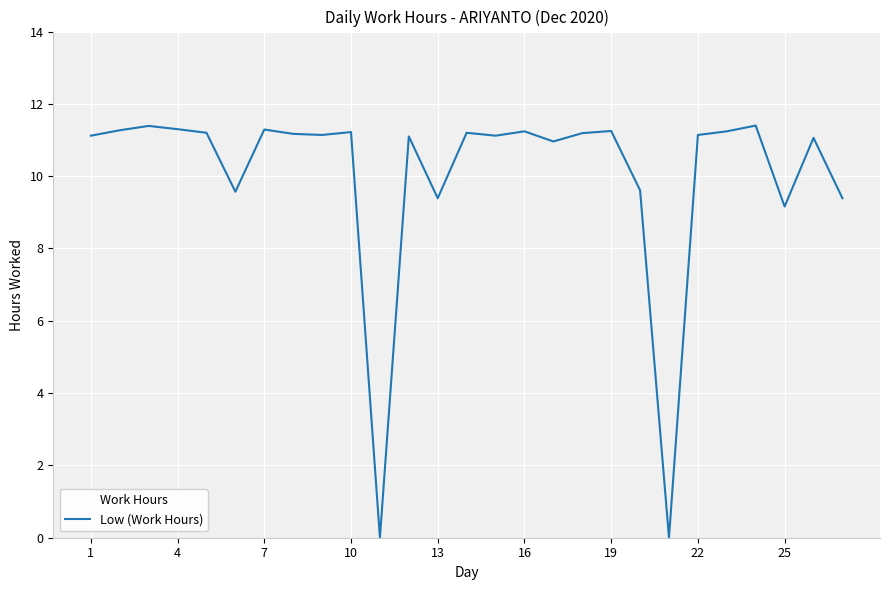

What is the maximum value shown in the chart?

11.4